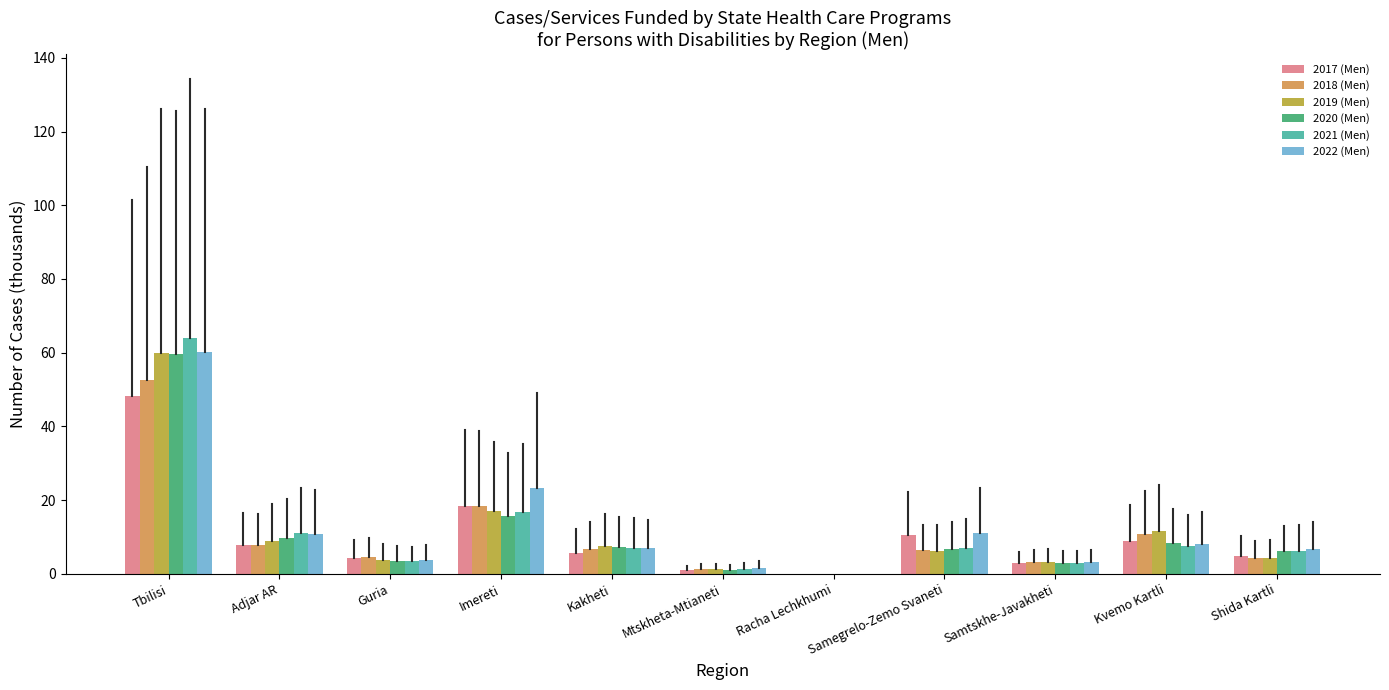

How many distinct data groups are displayed?

6